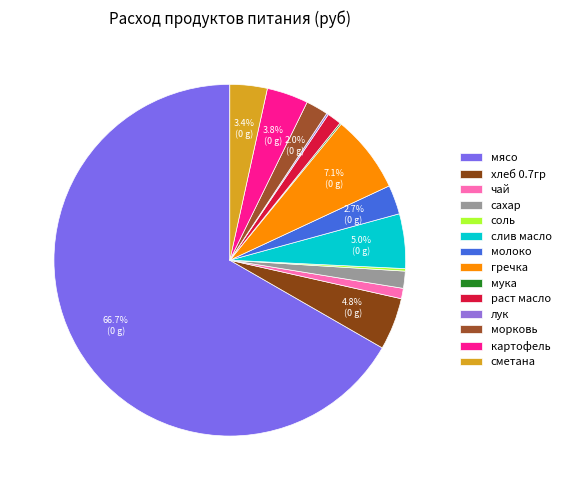

To the nearest percent, what is the combined percentage of мясо and мука?

67%